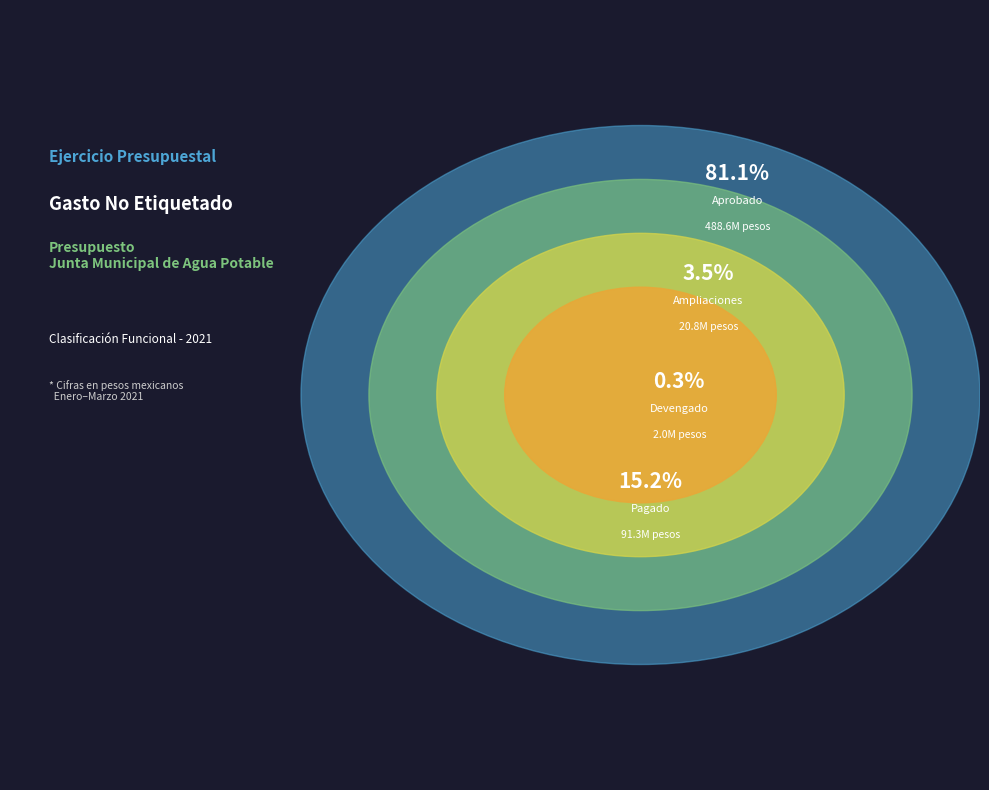

To the nearest percent, what portion does Aprobado represent?

81%